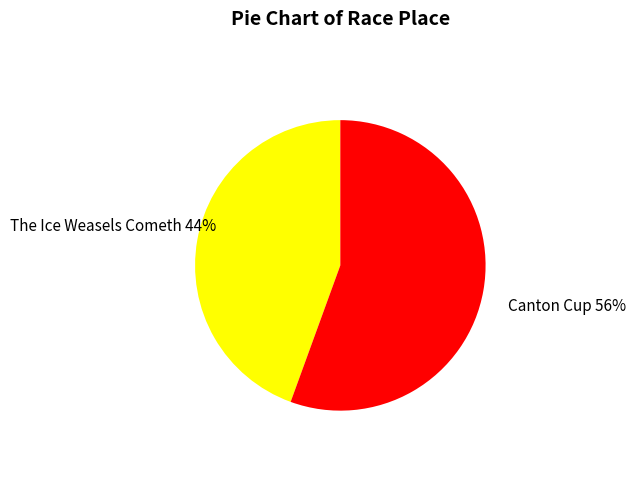

How many segments does this pie chart have?

2